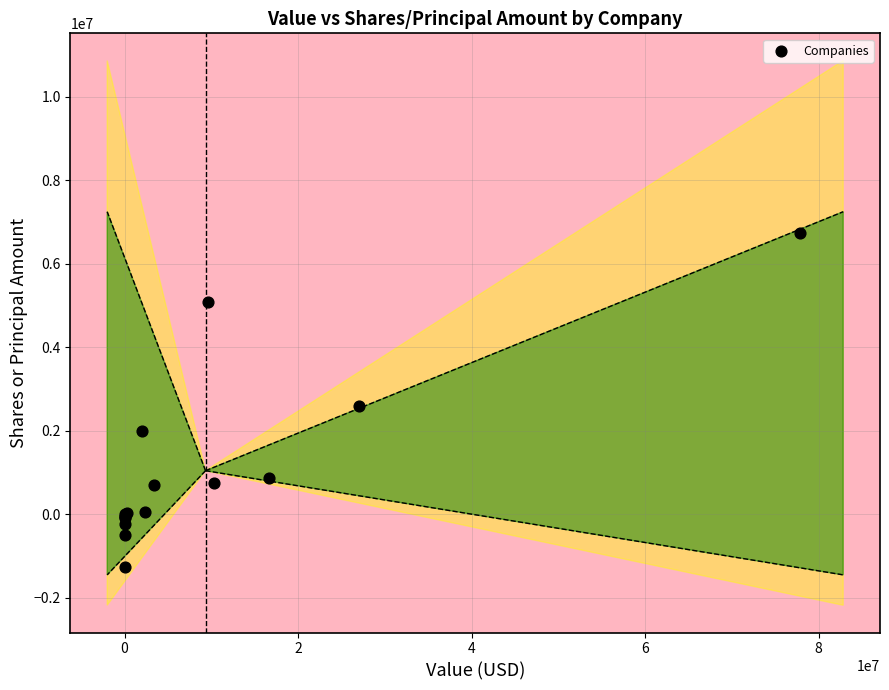

What Y value in the scatter plot is closest to 2744033?

2600063